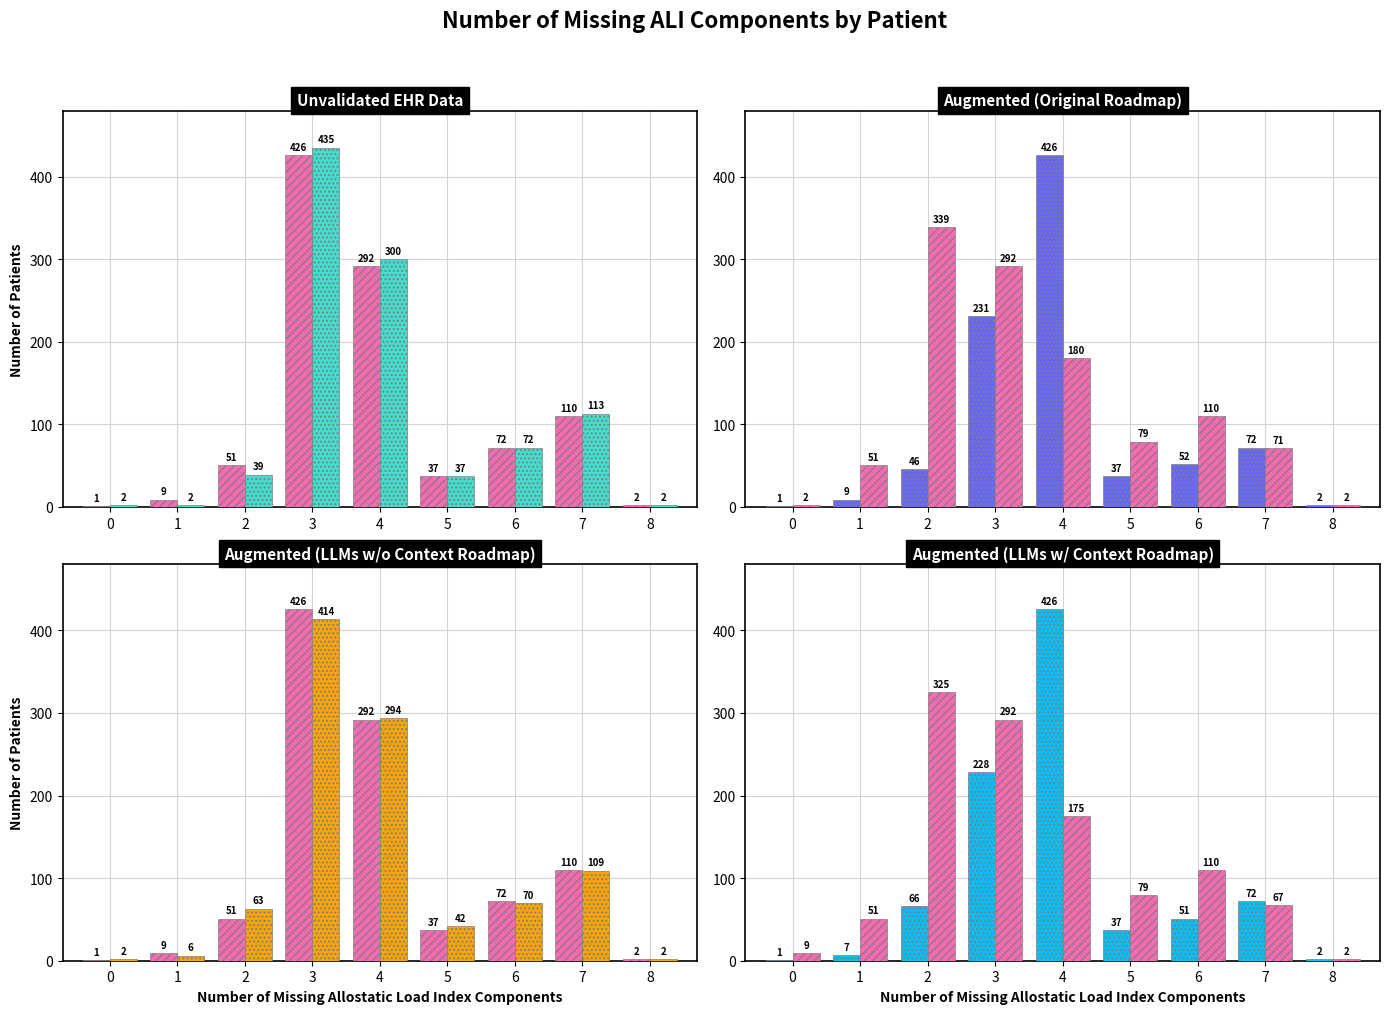

List the labels in order of Series B value, smallest first.

8, 0, 1, 7, 5, 6, 4, 3, 2